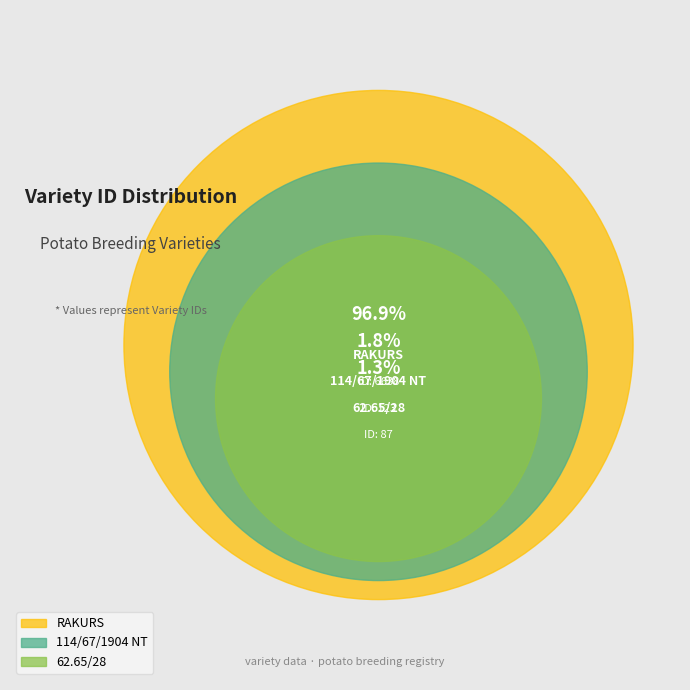

Approximately how many times larger is the value at 114/67/1904 NT compared to 62.65/28?

1.4